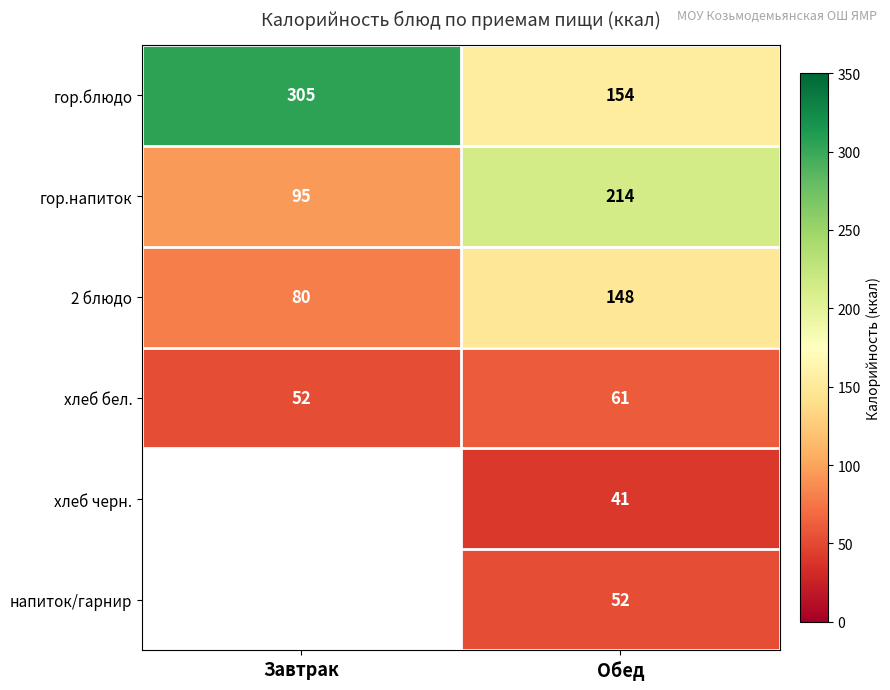

True or false: гор.блюдо has a value of 154 at Обед.

True